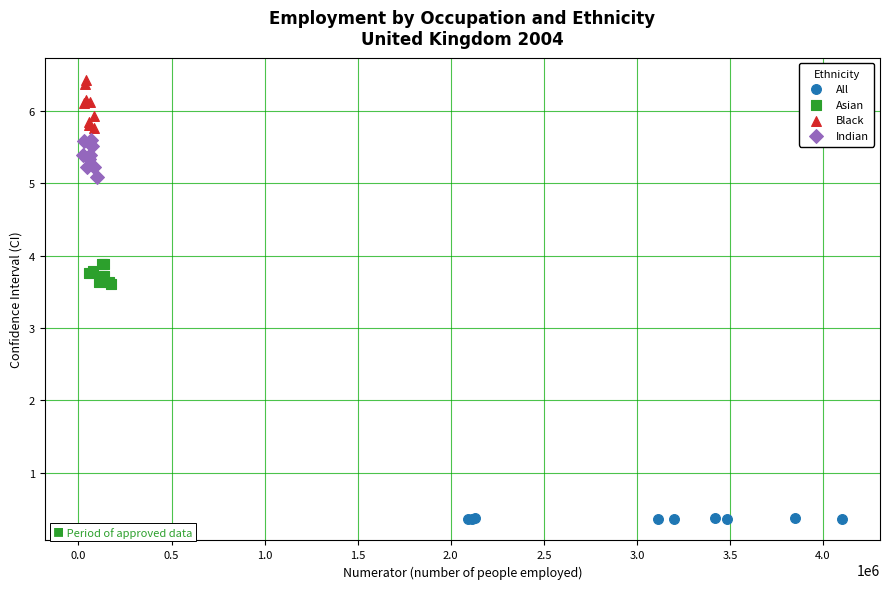

What are all the series names shown in the legend?

All, Asian, Black, Indian